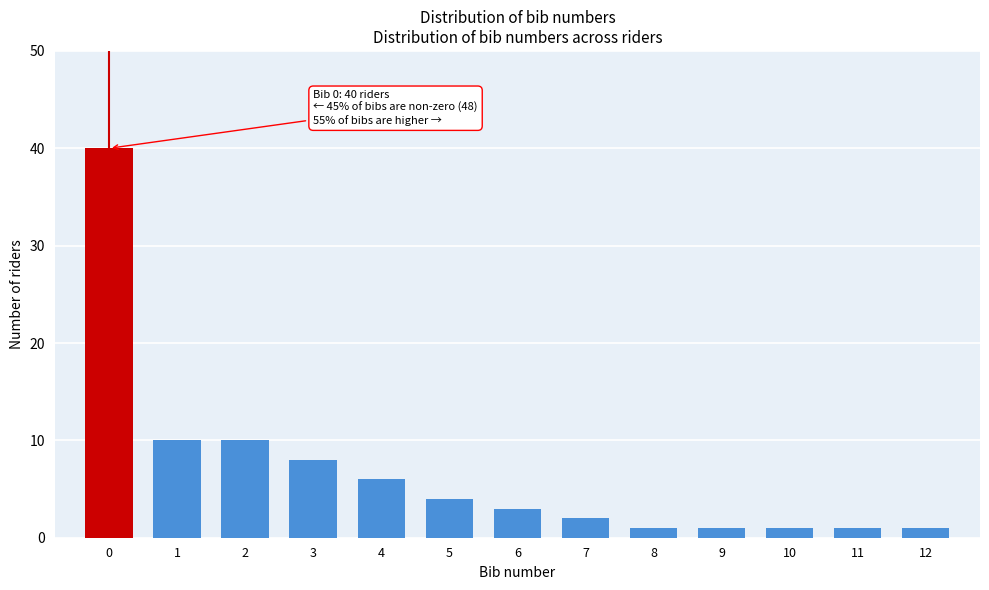

Reading left to right, list all the values displayed in this chart.

0=40	1=10	2=10	3=8	4=6	5=4	6=3	7=2	8=1	9=1	10=1	11=1	12=1